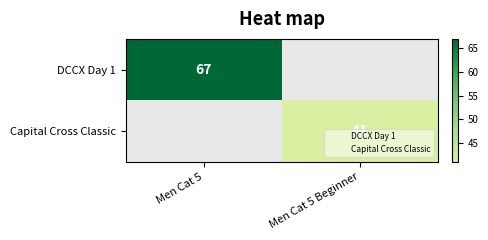

Which series has the largest range (max minus min)?

DCCX Day 1